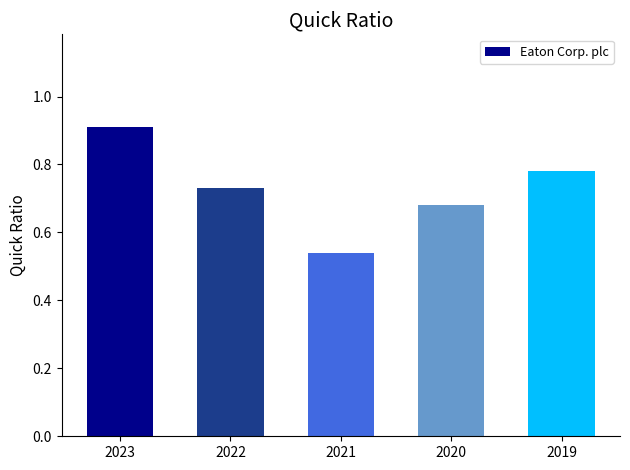

List the labels in order of value, largest first.

2023, 2019, 2022, 2020, 2021